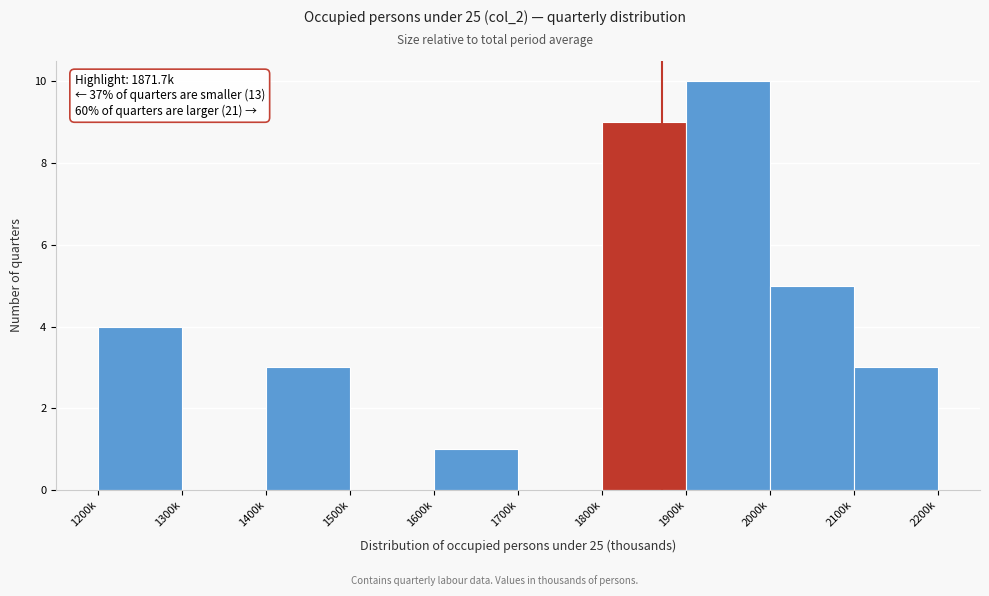

Reading left to right, what are all the values shown in this chart?

1200k=4	1300k=0	1400k=3	1500k=0	1600k=1	1700k=0	1800k=9	1900k=10	2000k=5	2100k=3